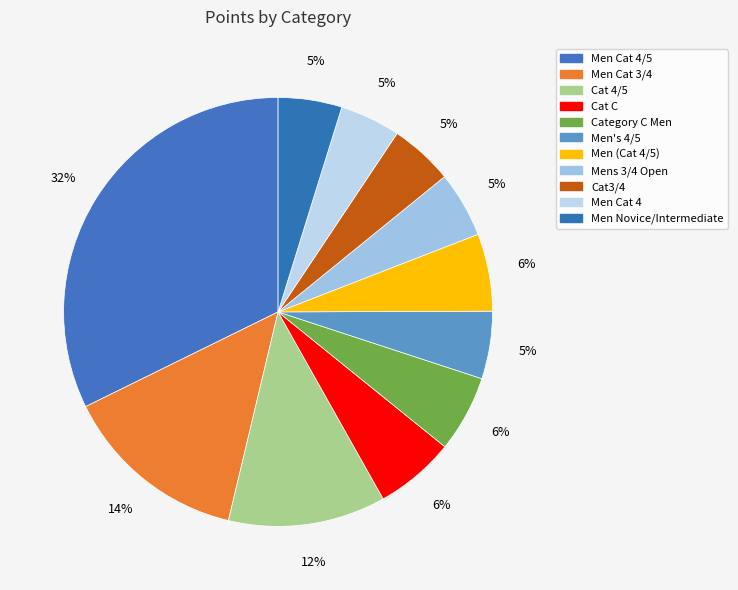

The Mens 3/4 Open slice represents 5% of the pie. True or false?

True